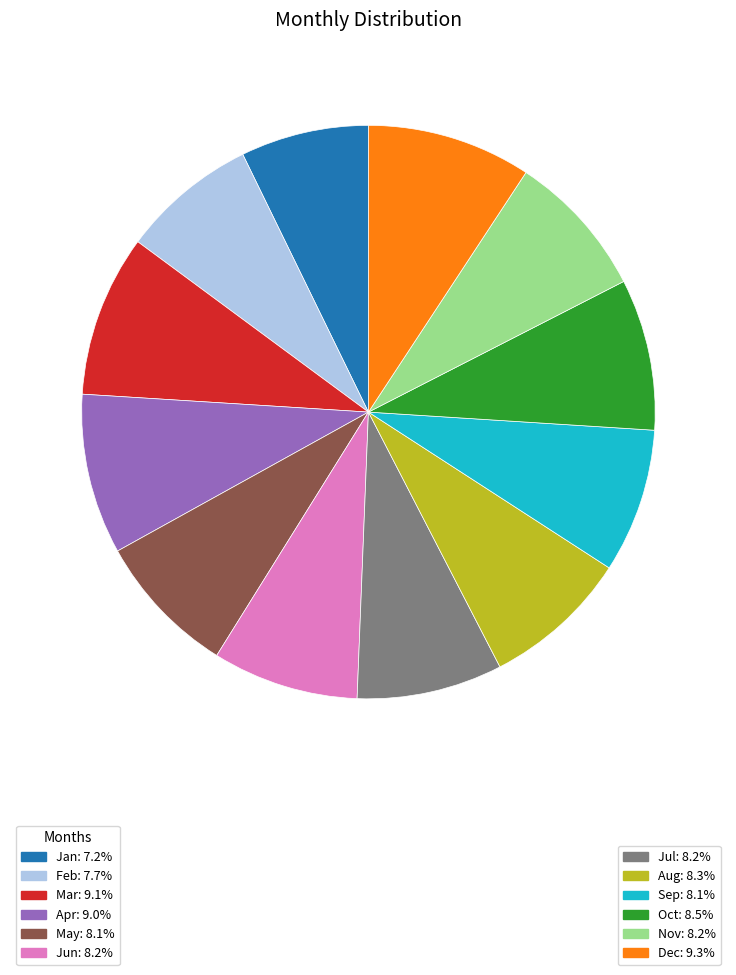

Is there a majority slice in this chart?

No